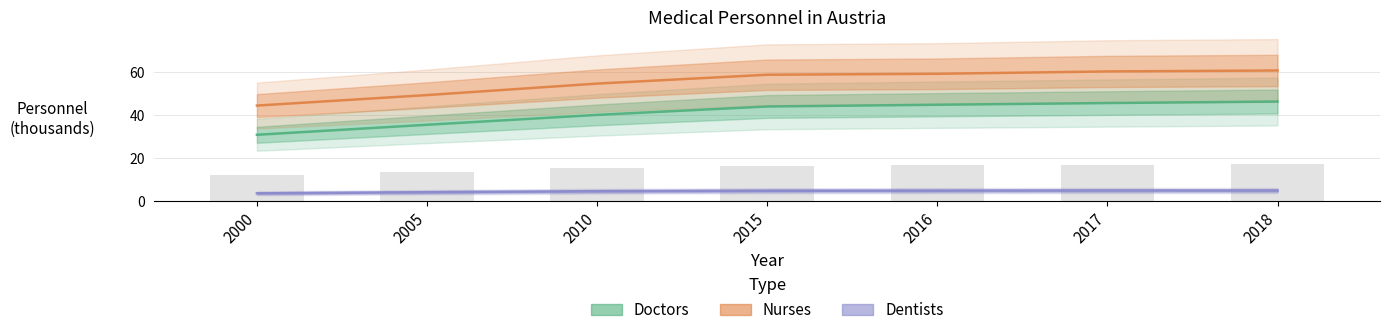

What are all the series names shown in the legend?

Doctors, Nurses, Dentists